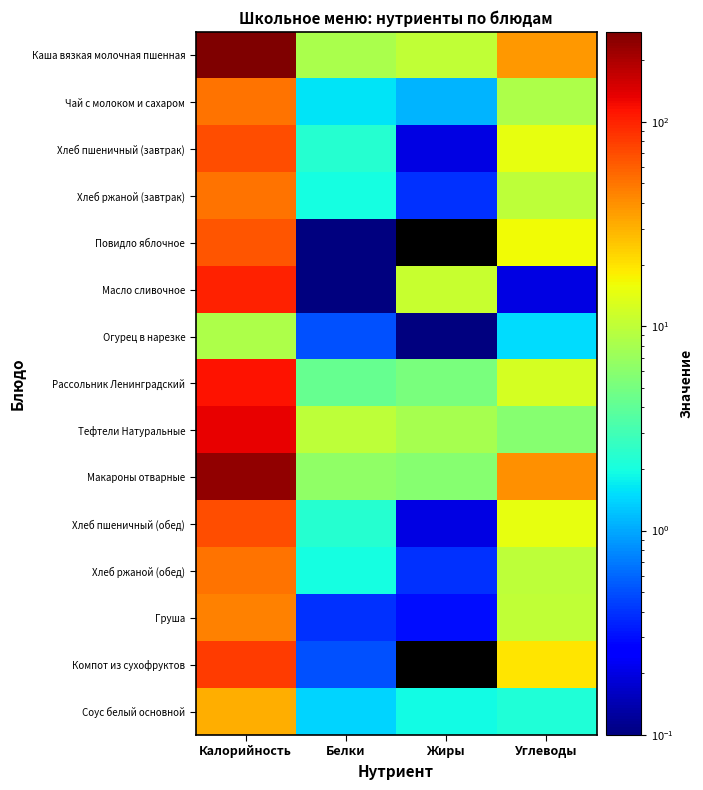

Which series has the largest total across all categories?

Каша вязкая молочная пшенная